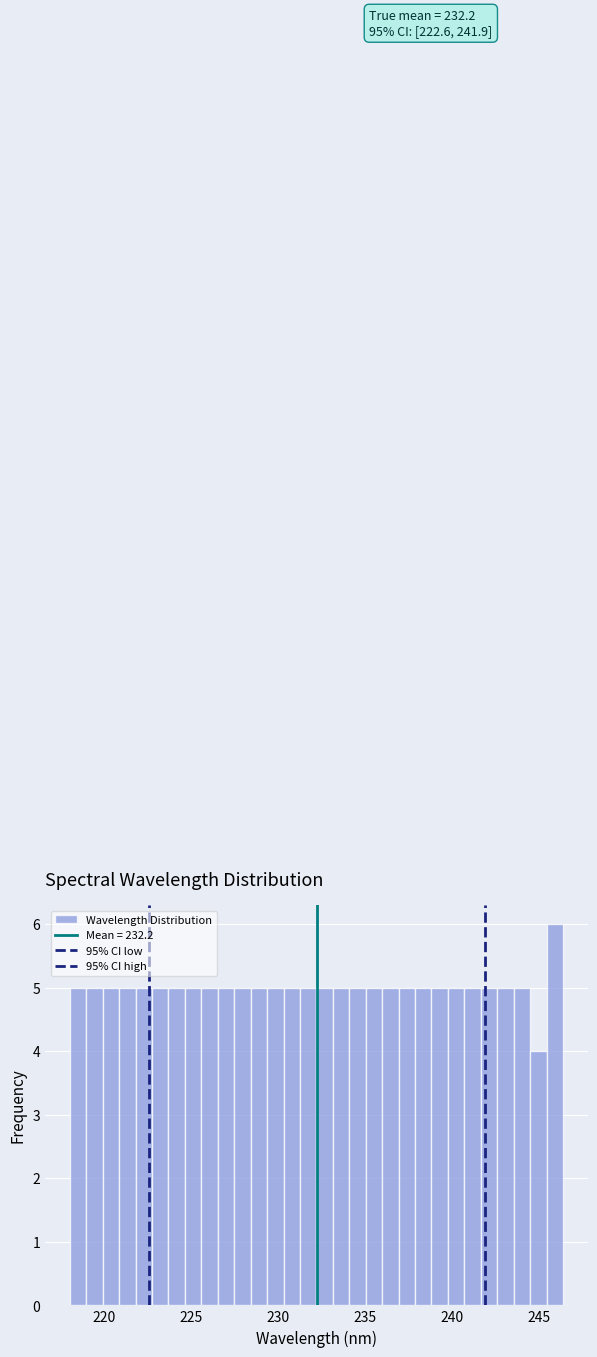

Around what value on the x-axis is the tallest bar? Give the approximate position of its centre, as read against the axis.

246.0